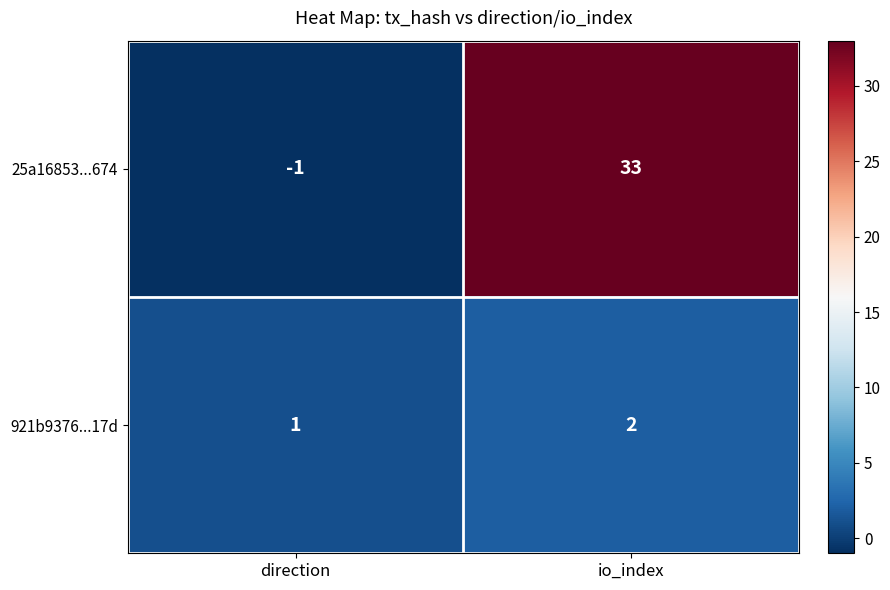

Reading left to right, extract all data points from this chart.

25a16853...674: direction=-1	io_index=33
921b9376...17d: direction=1	io_index=2